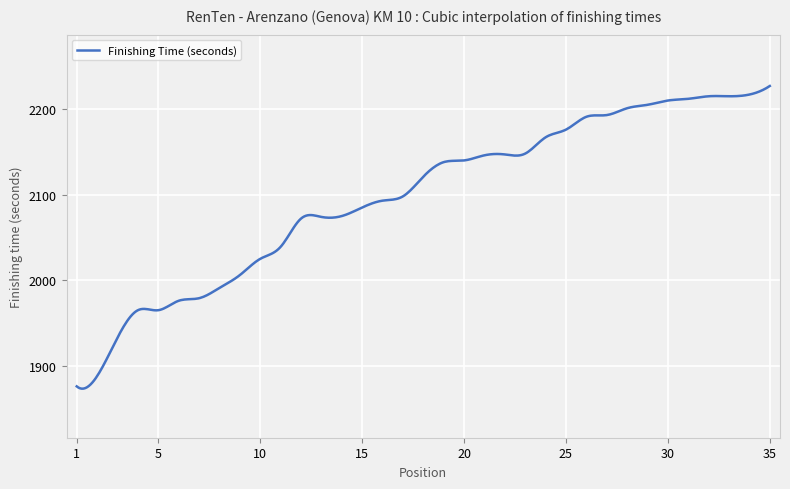

What is the minimum value shown in the chart?

1873.3